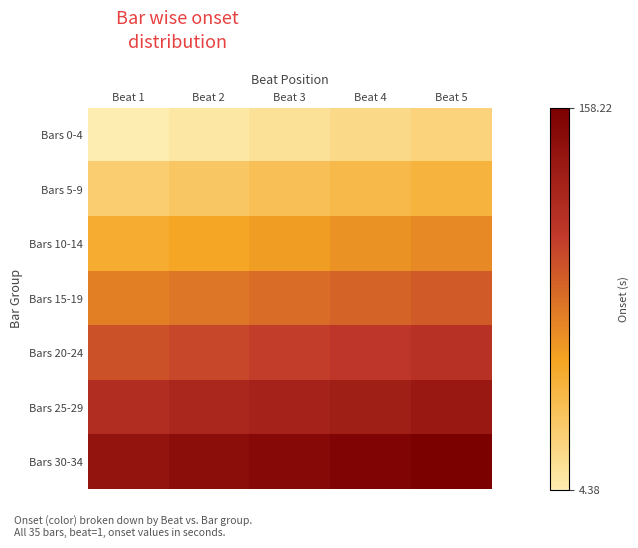

What is the difference between the highest and lowest values at Beat 5?

135.1